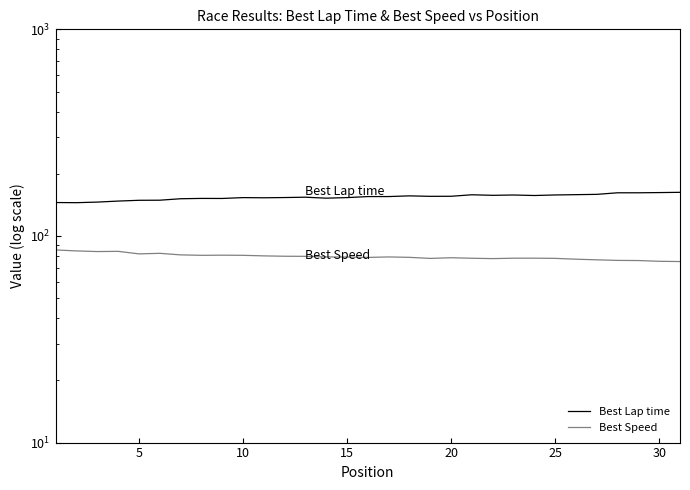

True or false: Best Lap time has more than 1 interior local peaks.

True